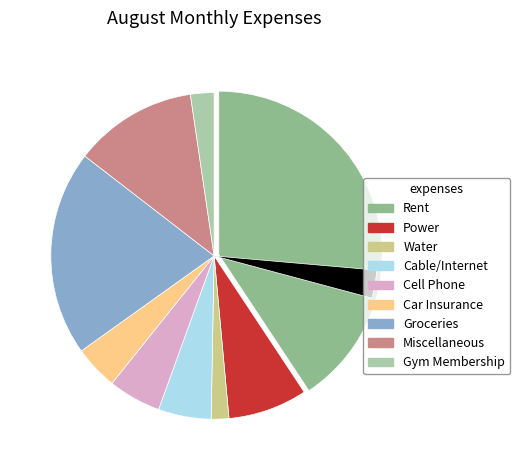

Is there a majority slice in this chart?

No